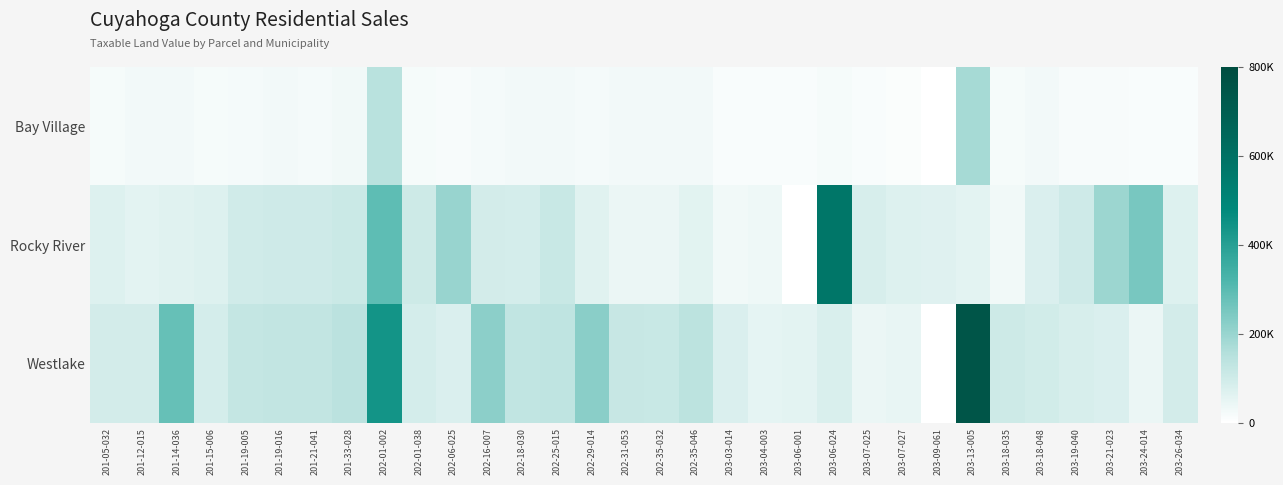

Which category has the lowest value across all series?

203-09-061